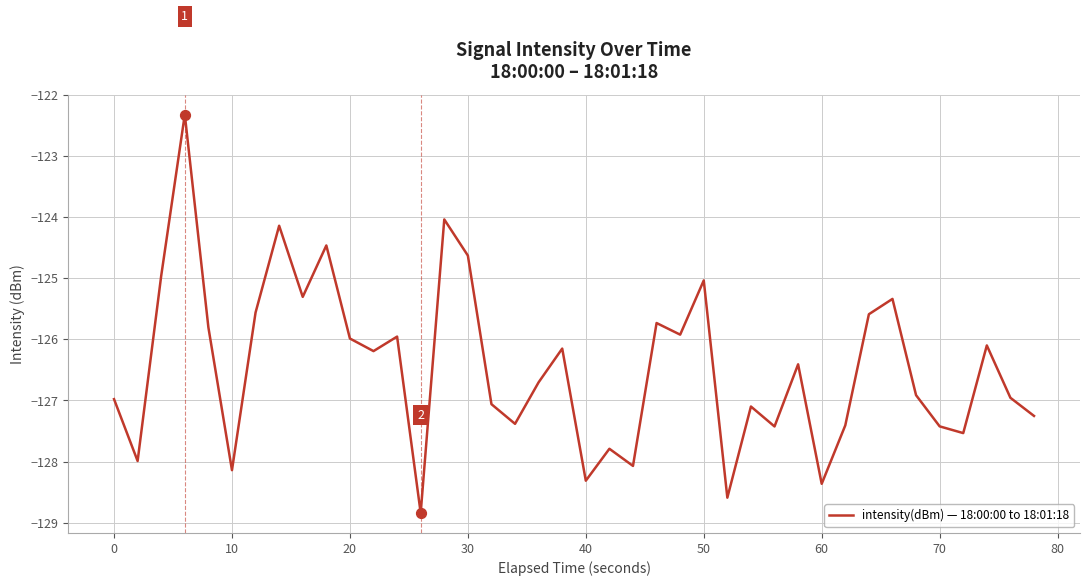

What is the maximum value shown in the chart?

-122.3